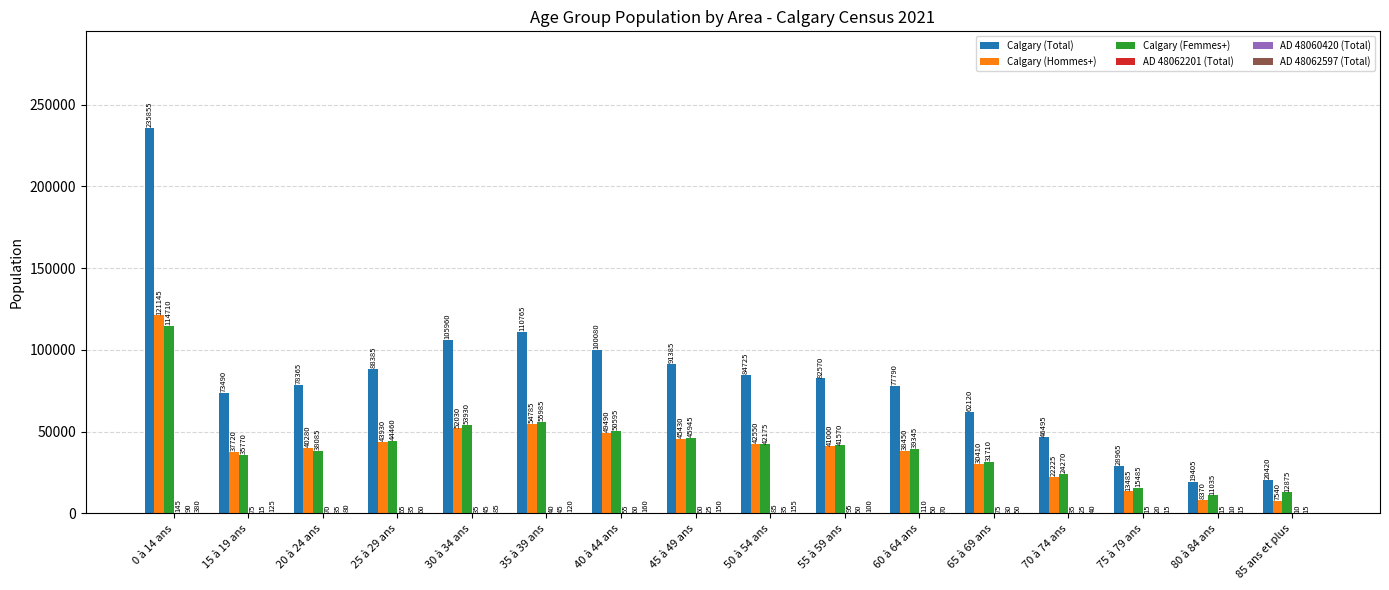

Between 30 à 34 ans and 45 à 49 ans, which series saw the biggest shift?

Calgary (Total)